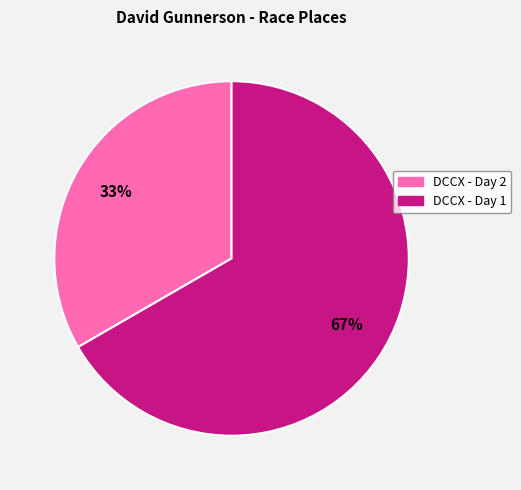

To the nearest percent, what percentage of the pie is DCCX - Day 1?

67%